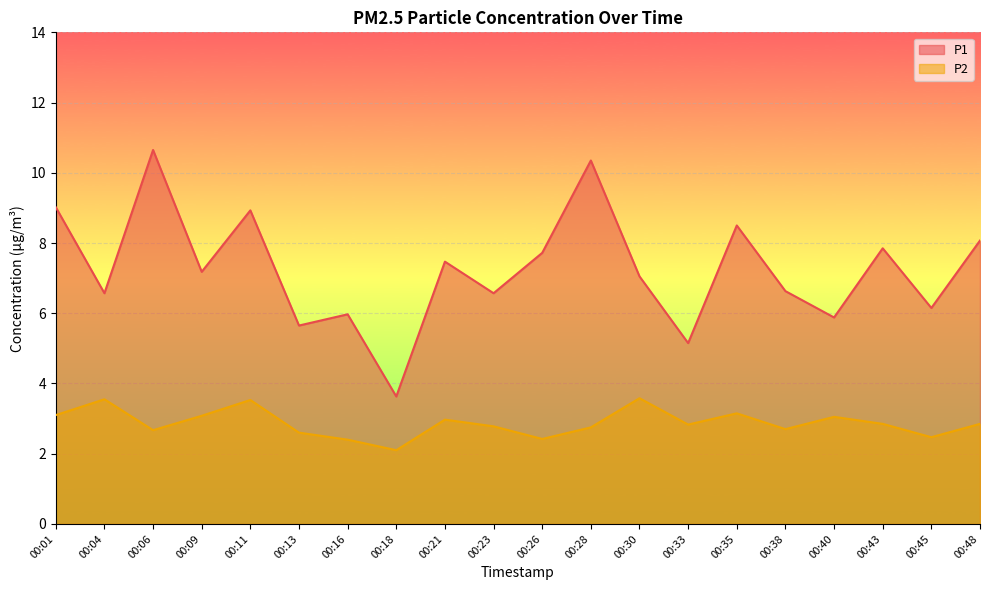

What is the average value of the P2 series?

2.9